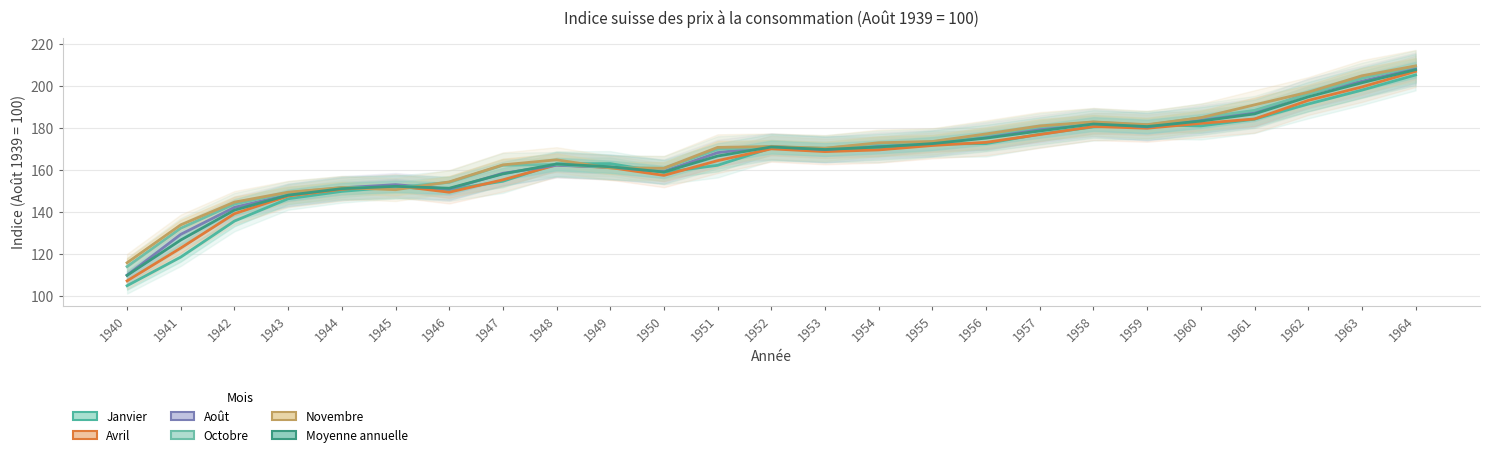

True or false: Janvier and Avril cross at least once.

True